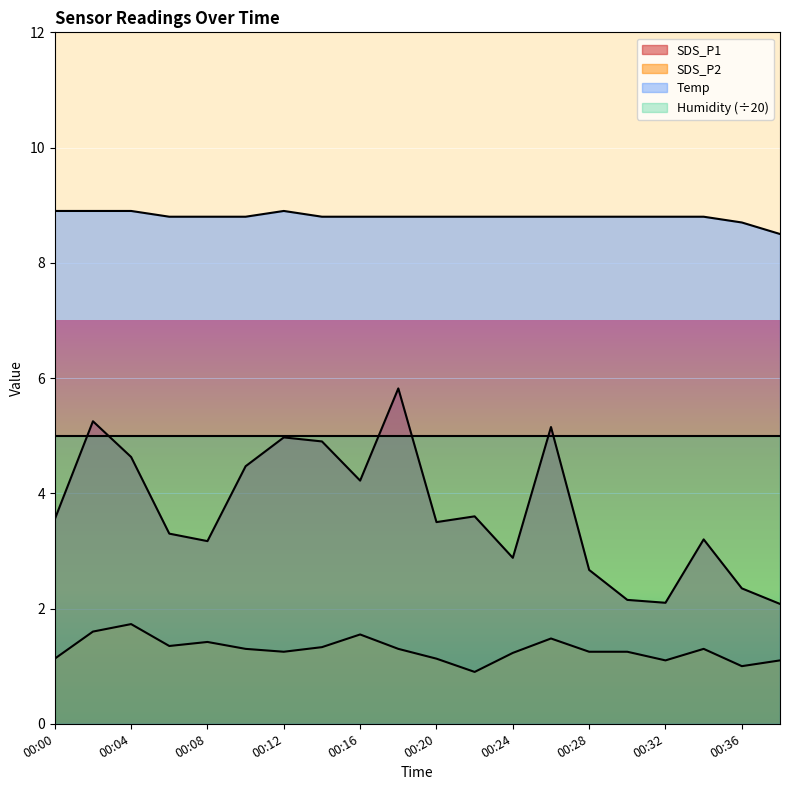

Rank the series at 00:00 from highest to lowest value.

Temp, Humidity (÷20), SDS_P1, SDS_P2